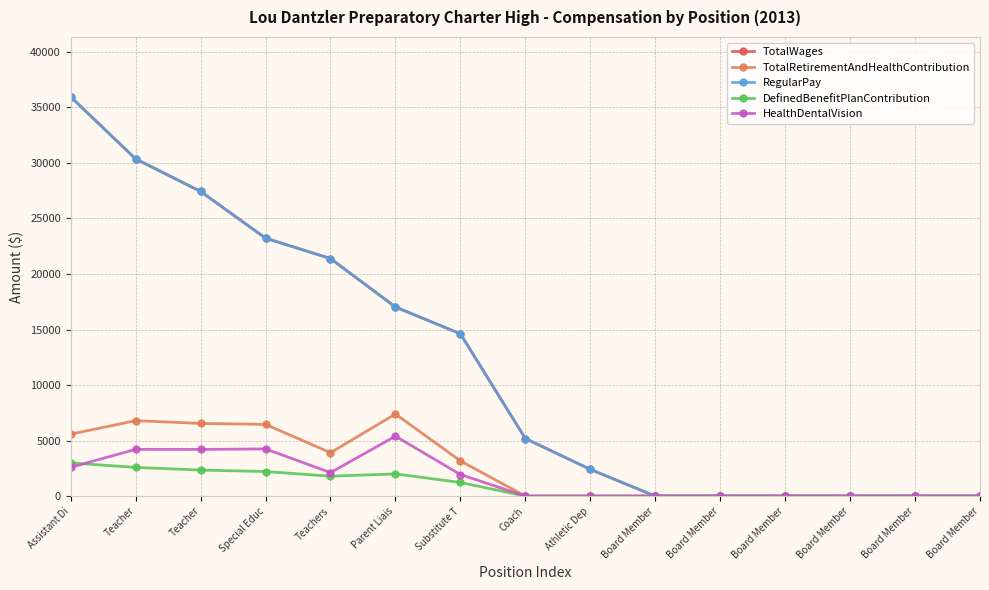

Rank the series at Assistant Di from lowest to highest value.

HealthDentalVision, DefinedBenefitPlanContribution, TotalRetirementAndHealthContribution, TotalWages, RegularPay